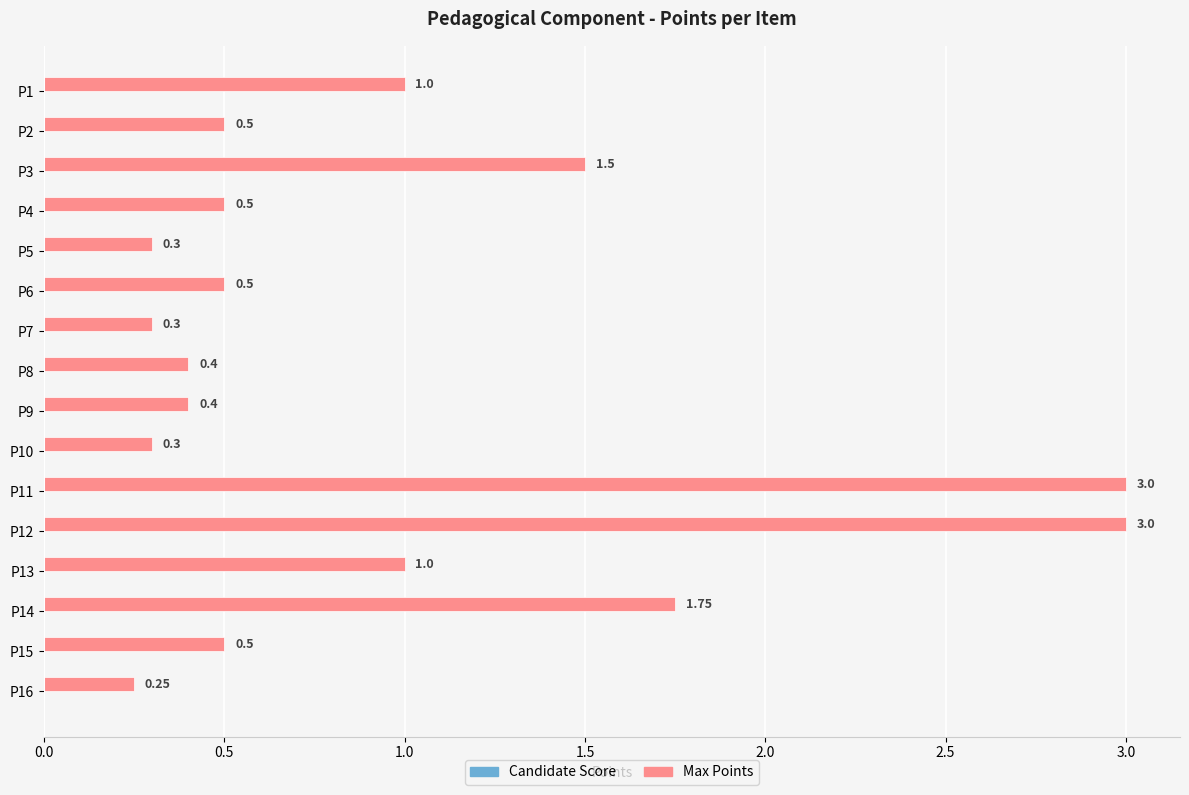

What is the sum of all values?

15.2